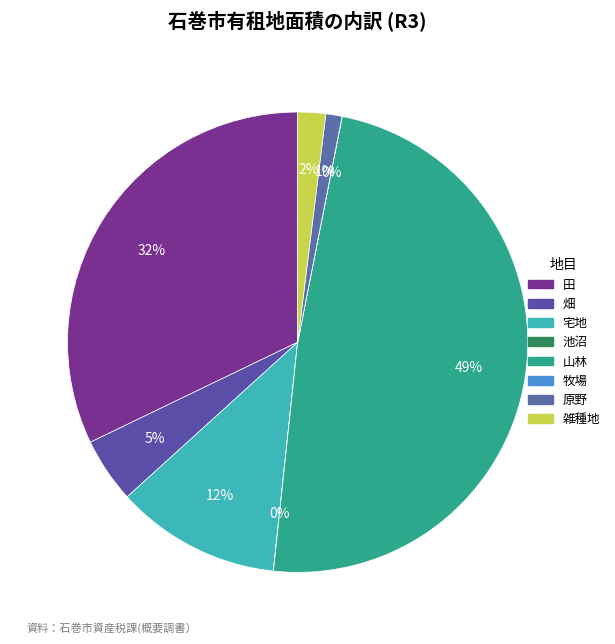

How many segments does this pie chart have?

8